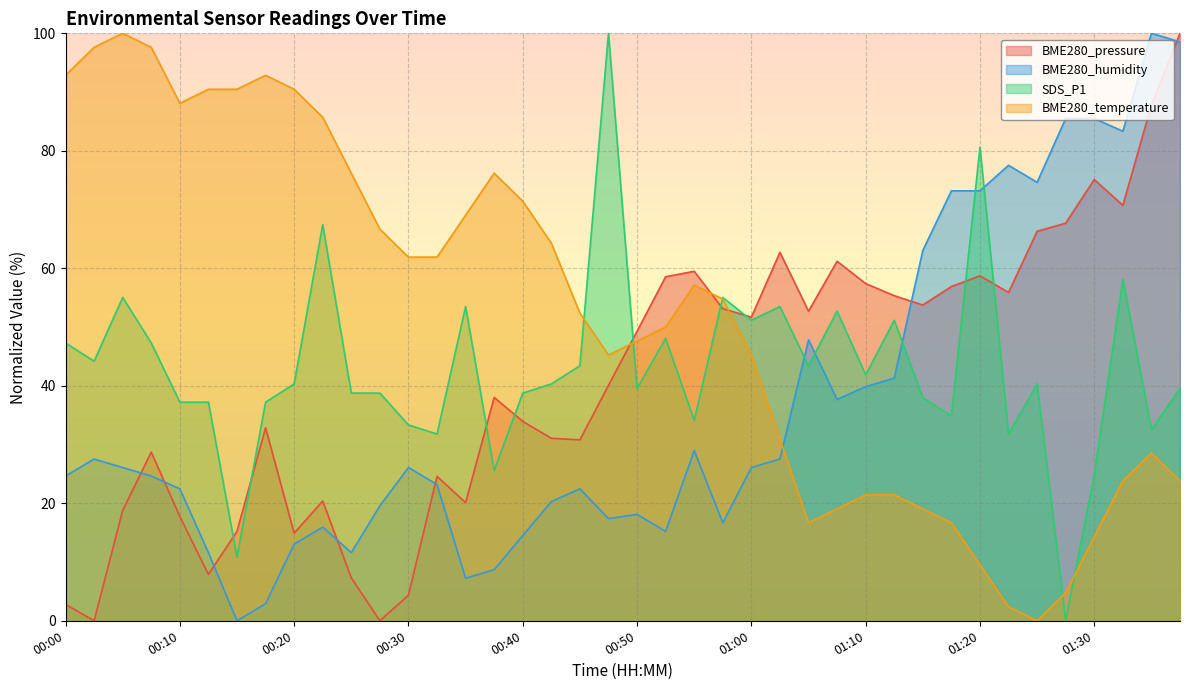

What is the maximum value shown in the chart?

100.0